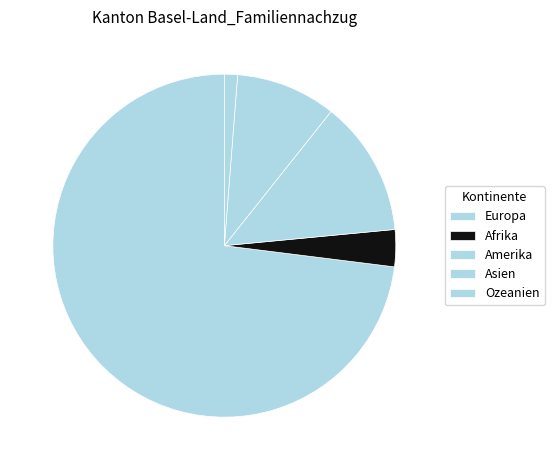

What percentage is NOT represented by Asien?

90.5%